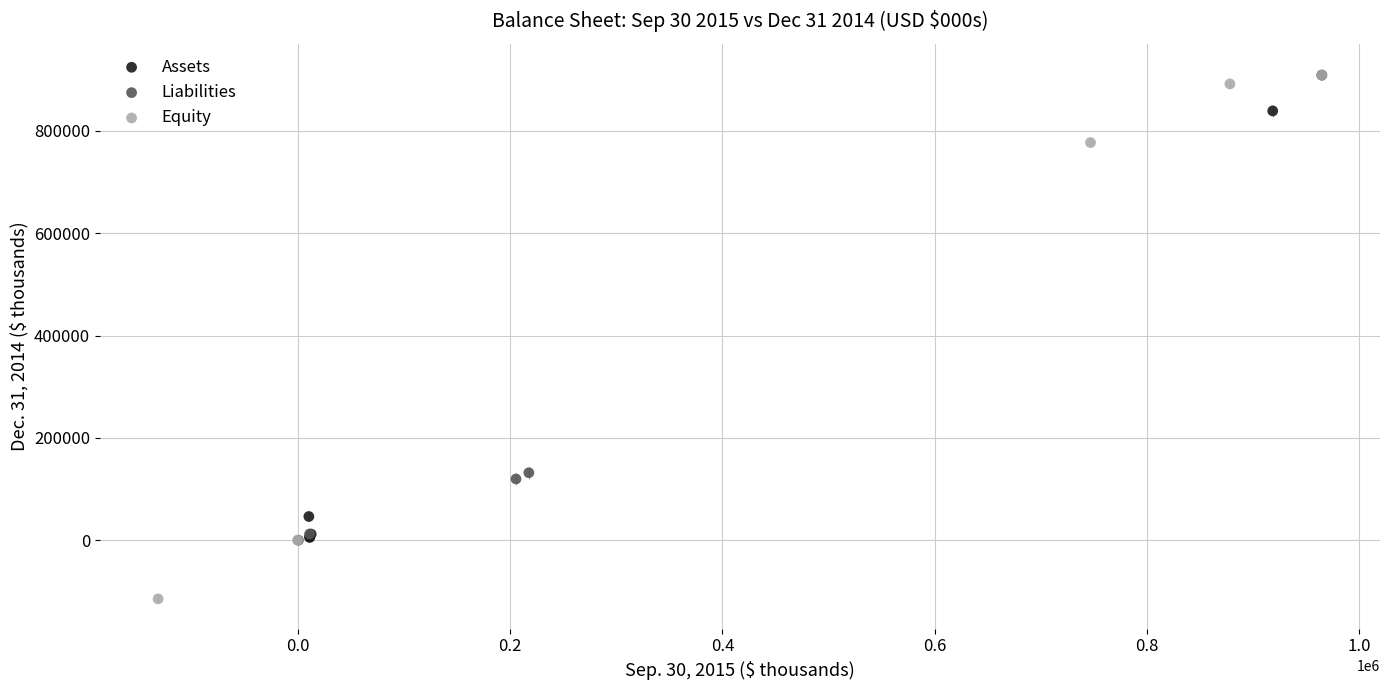

What are all the series names shown in the legend?

Assets, Liabilities, Equity